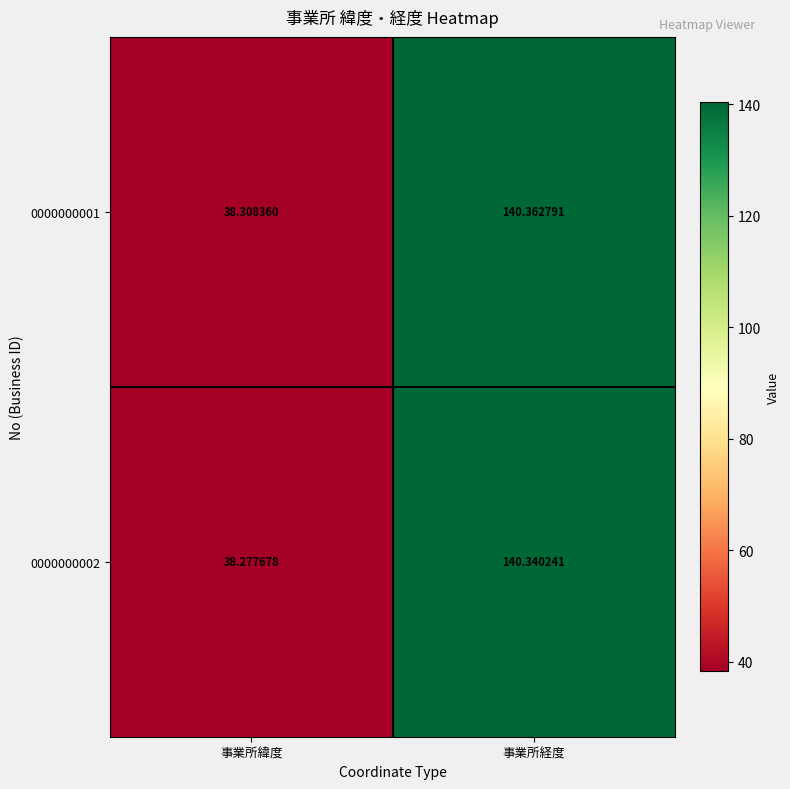

How many data points in 0000000001 are less than 140?

1